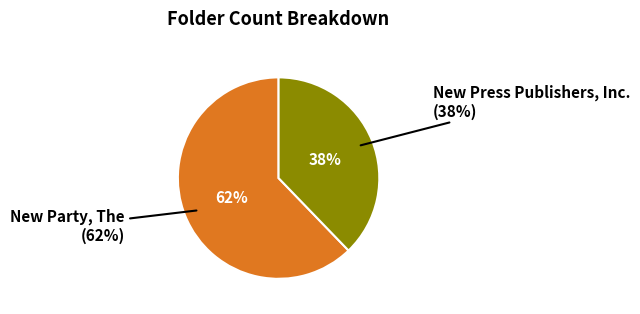

Rank the categories by value from lowest to highest.

US-RPB-HH_013938
(New Press Publishers), US-RPB-HH_013928
(New Party, The)